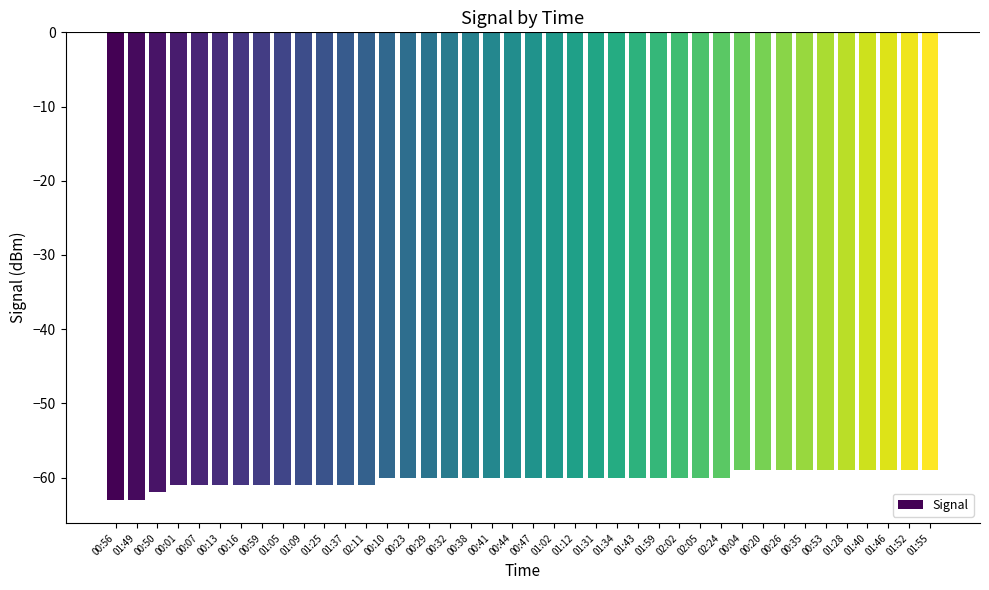

At which label is the value closest to -61?

00:01